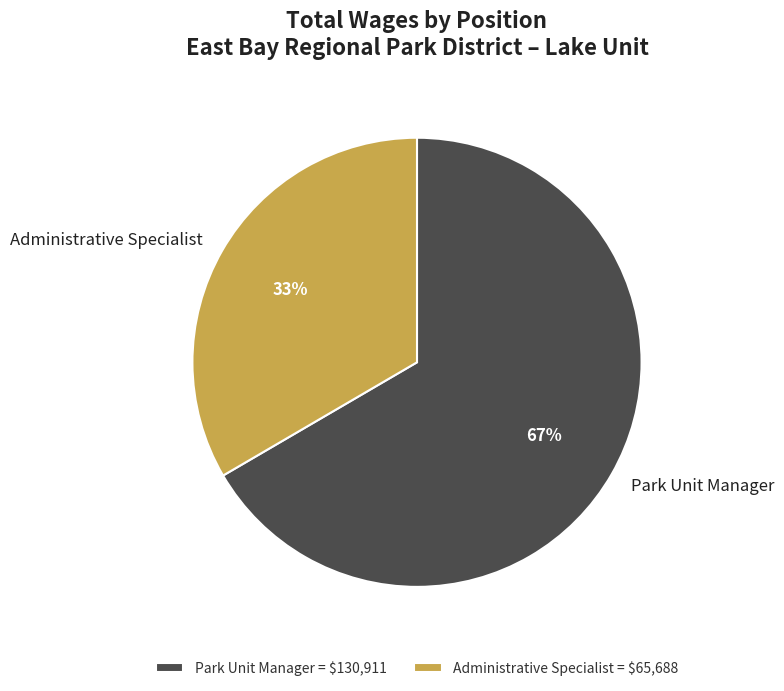

Which slice is the smallest?

Administrative Specialist